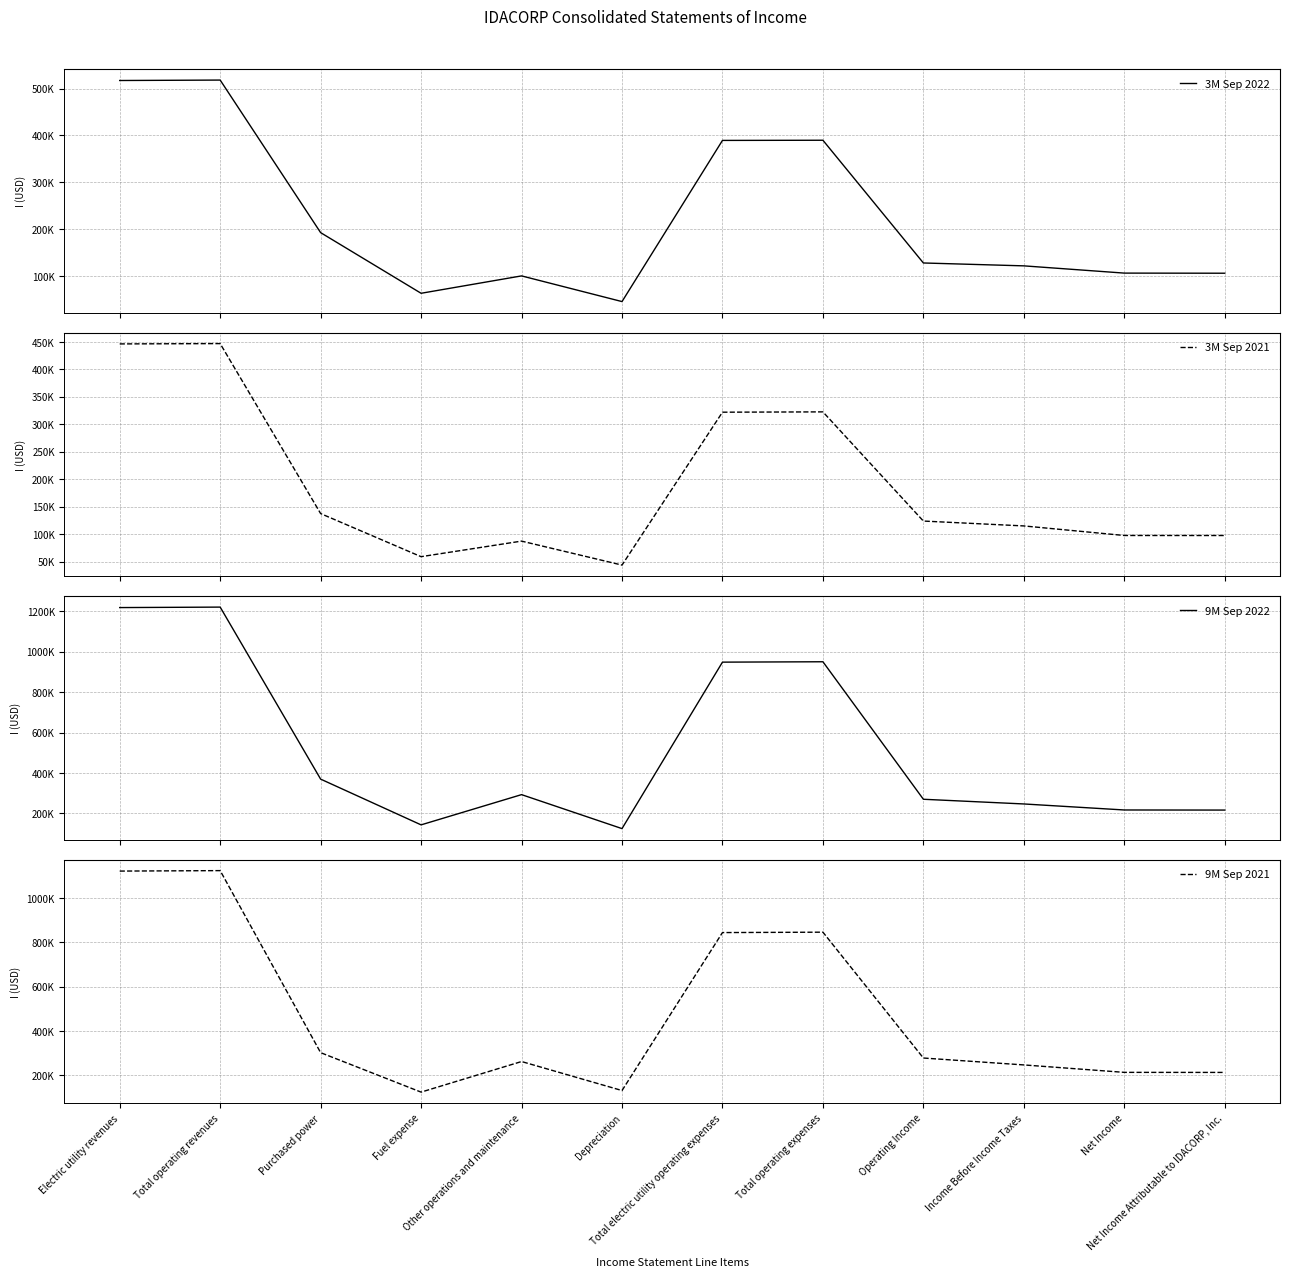

Is it true that 9M Sep 2022 equals 368065 at Net Income Attributable to IDACORP, Inc.?

False